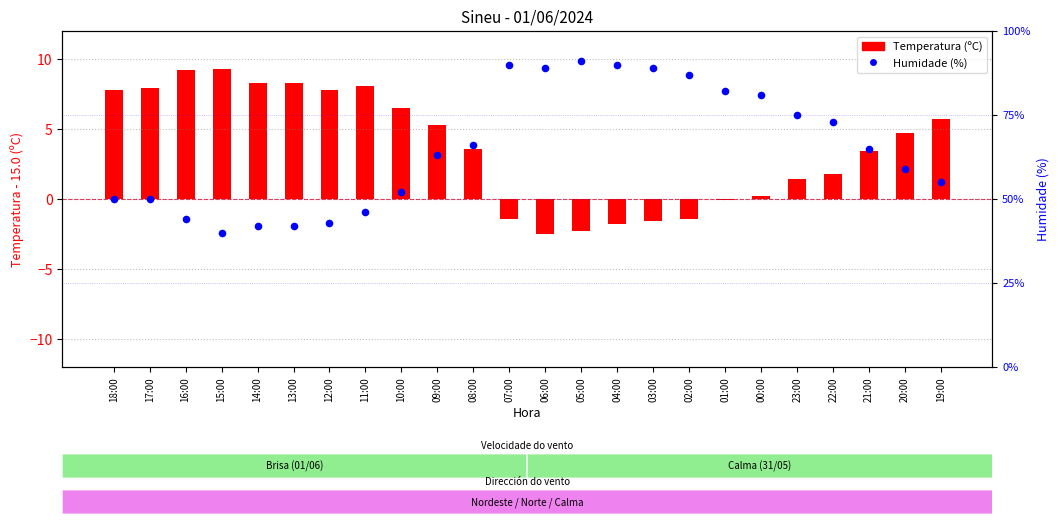

At which category is the sum across all series the highest?

05:00